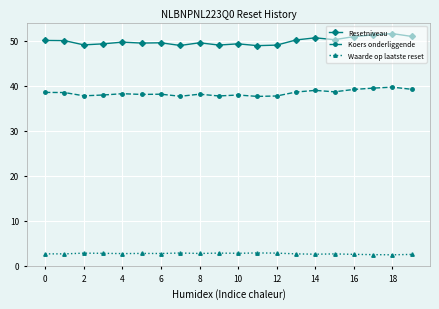

In Waarde op laatste reset, how many points are higher than both neighbors (excluding endpoints)?

6